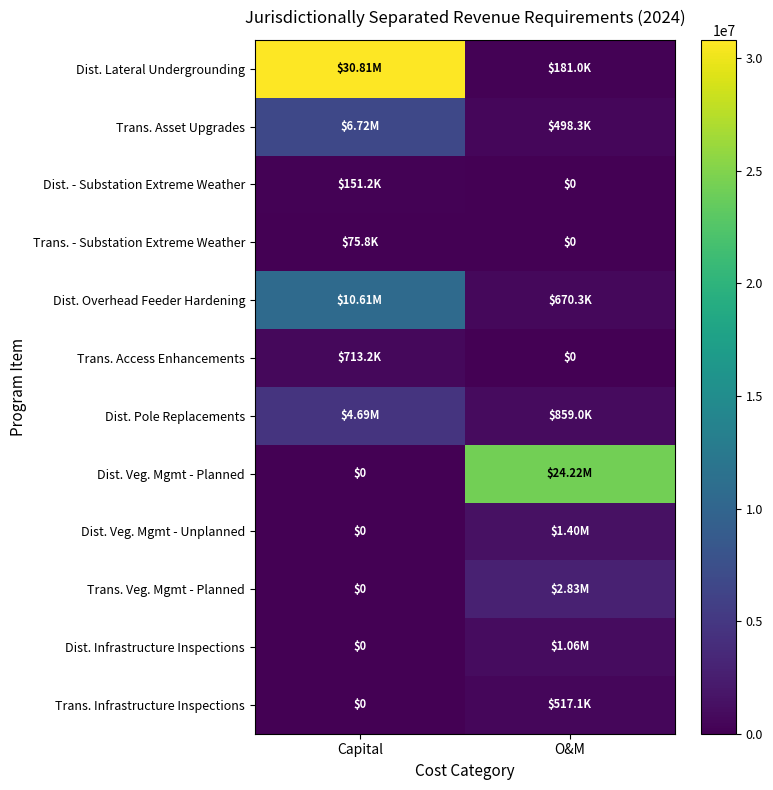

What is the sum of all Trans. Veg. Mgmt - Planned values?

2830171.3